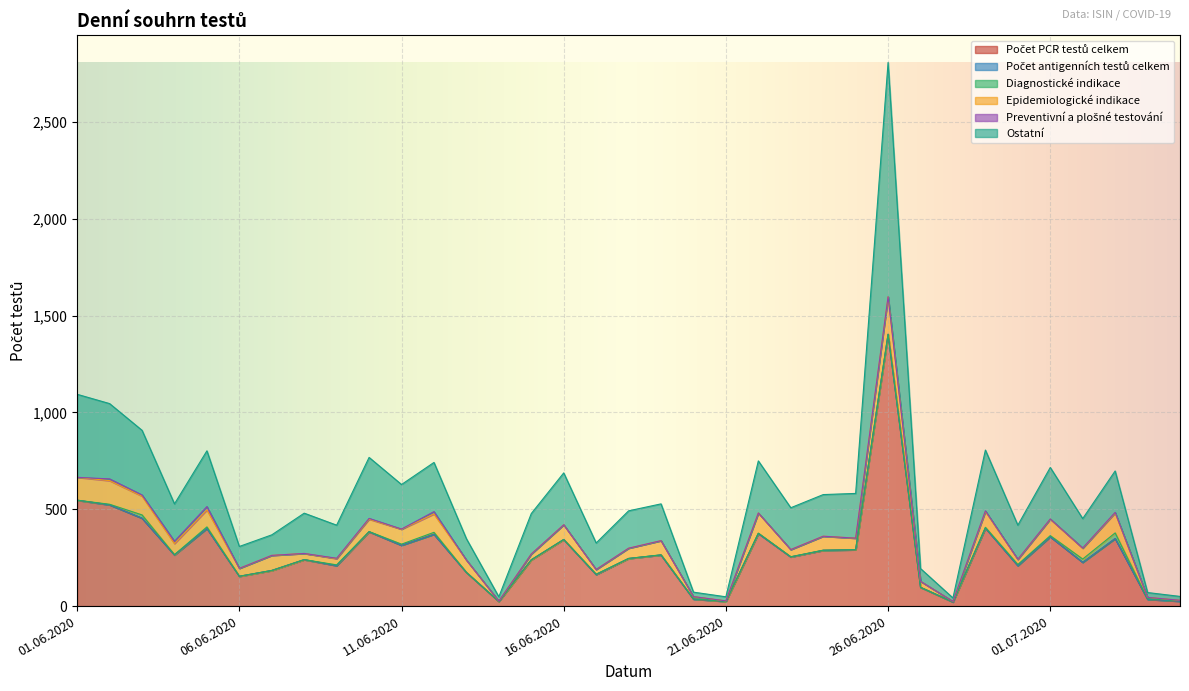

The value of Epidemiologické indikace at 28.06.2020 is 1. True or false?

False